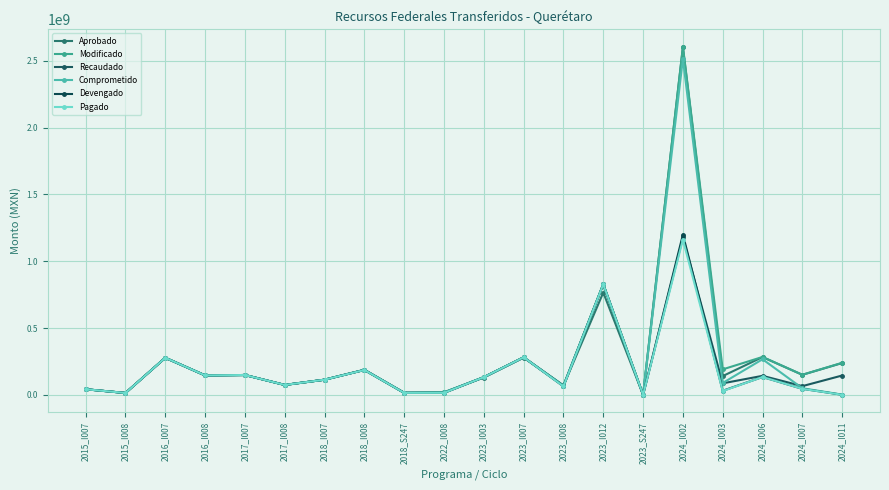

True or false: Pagado and Devengado cross at least once.

False